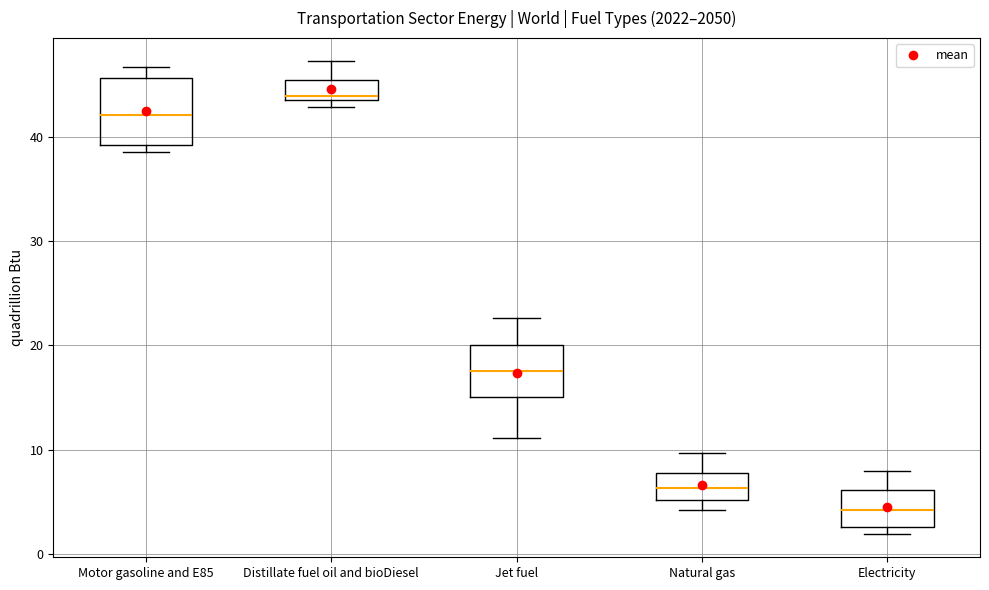

Reading left to right, transcribe this box plot: for each box, give where its median line is, the range the box spans, and where its two whiskers end, as read against the y-axis. The values are not printed on the chart, so give them approximately, as read against the axis.

Motor gasoline and E85: median 42, box 39 to 46, whiskers 39 (just below the box's lower edge) to 47
Distillate fuel oil and bioDiesel: median 44 (just above the box's lower edge), box 44 to 45, whiskers 43 to 47
Jet fuel: median 18, box 15 to 20, whiskers 11 to 23
Natural gas: median 6, box 5 to 8, whiskers 4 to 10
Electricity: median 4, box 3 to 6, whiskers 2 to 8